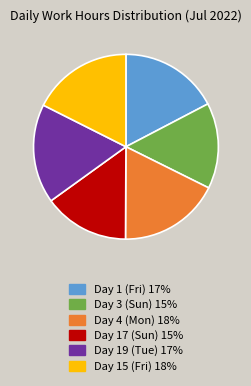

Count the number of slices in the pie.

6